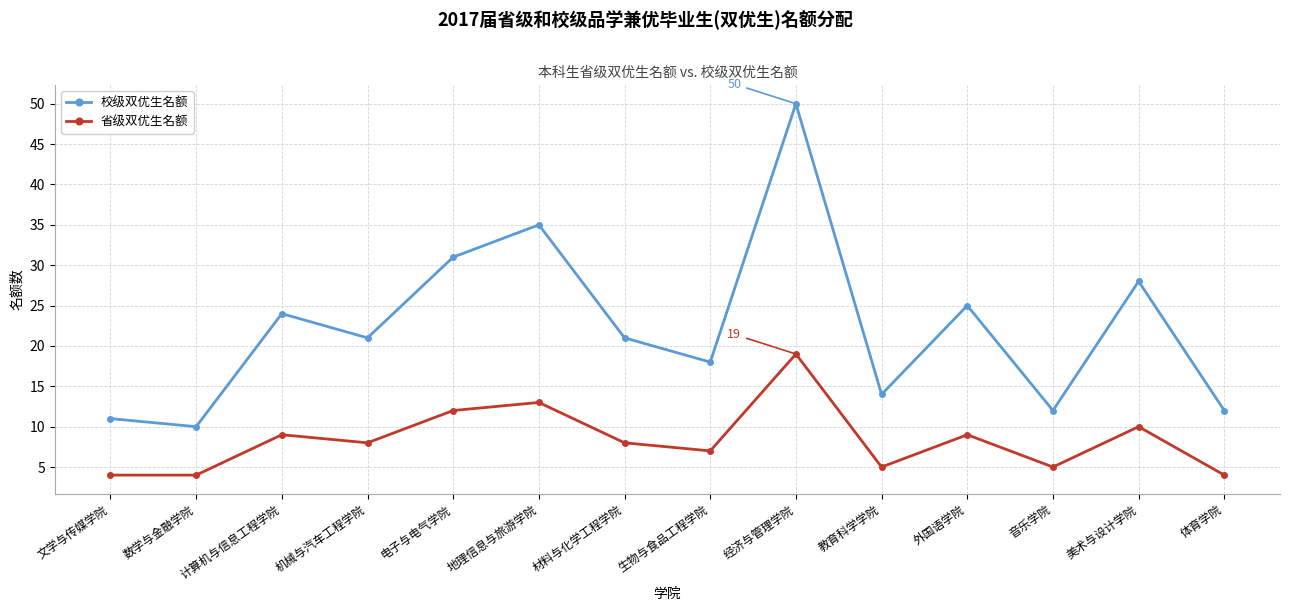

True or false: 校级双优生名额 and 省级双优生名额 cross at least once.

False